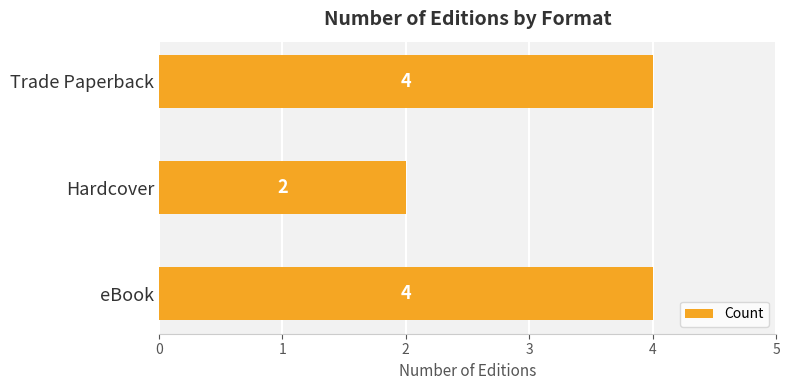

What is the minimum value shown in the chart?

2